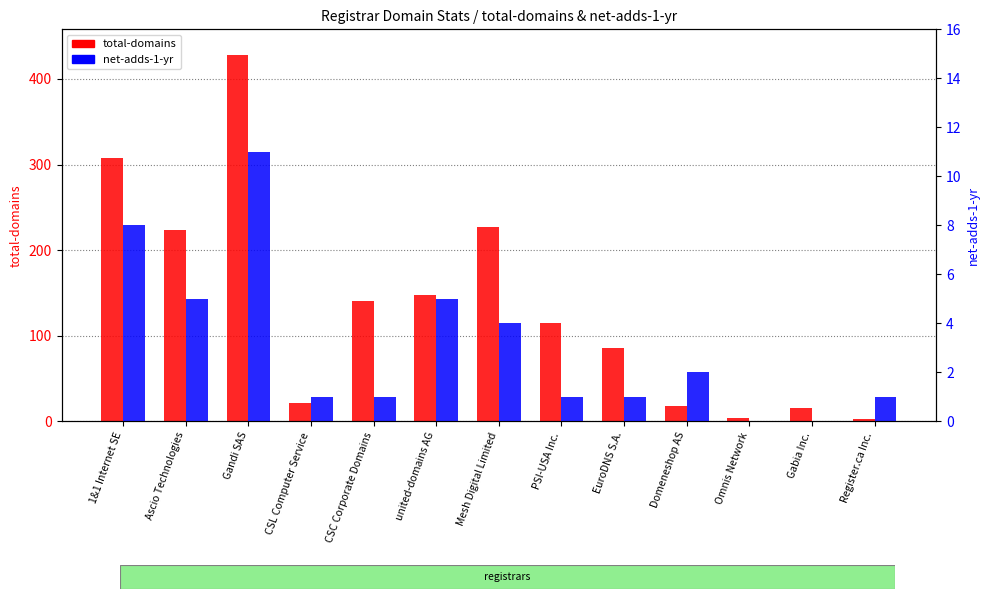

How many values in the total-domains series exceed 115?

6